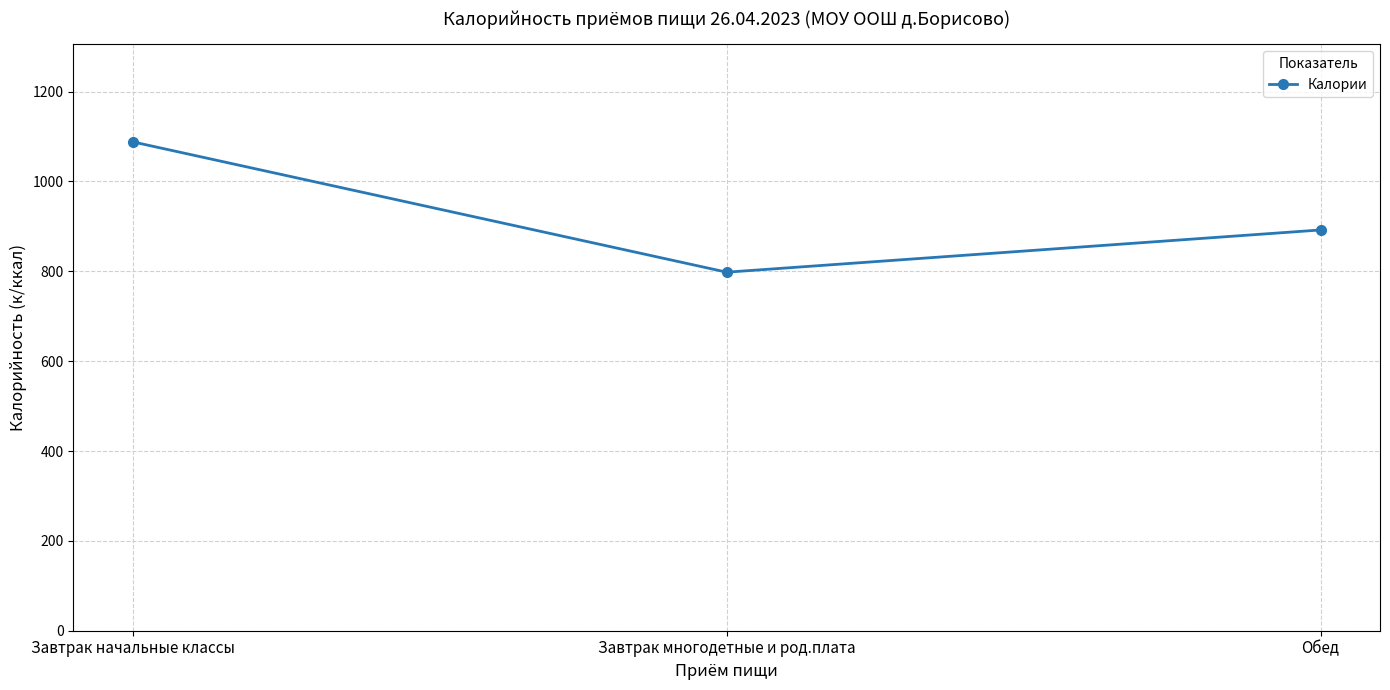

How many values are between 798 and 1088?

3